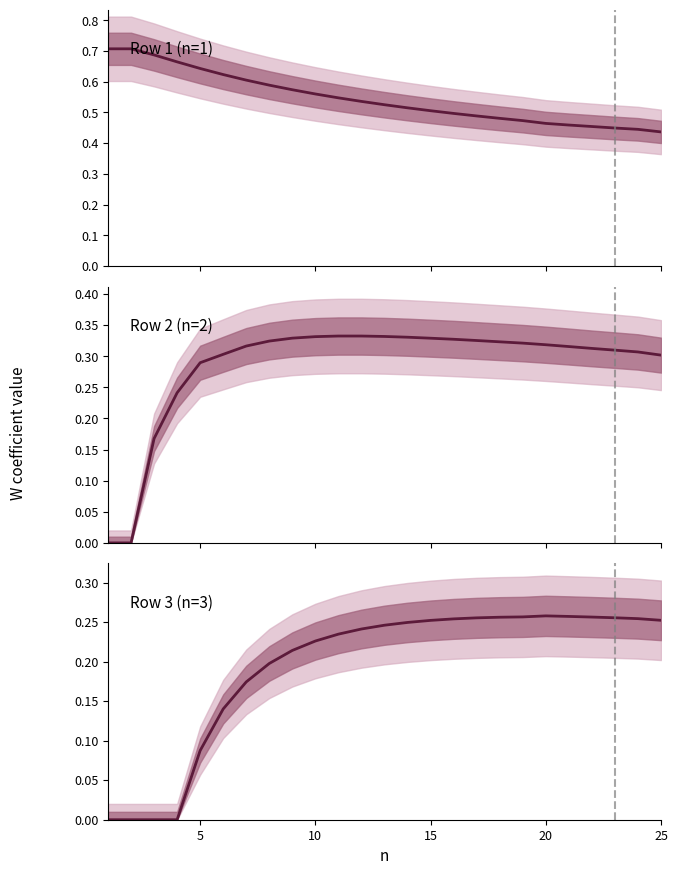

At how many categories does at least one series exceed 0?

25